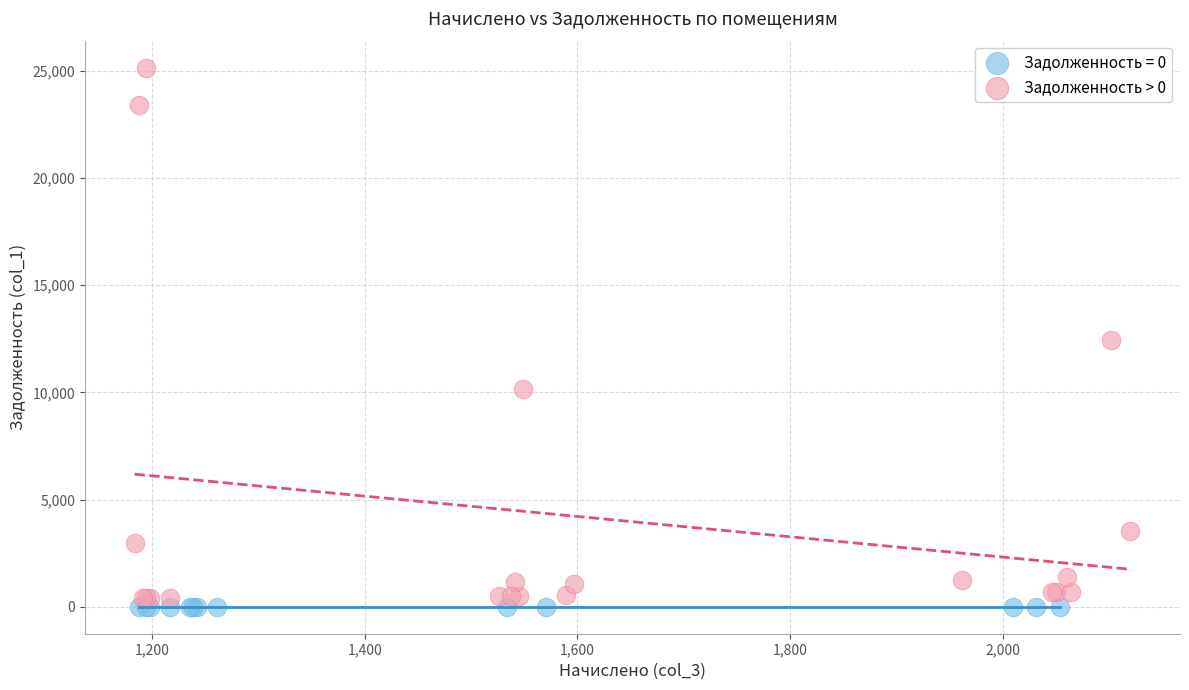

Which series reaches the maximum Y coordinate?

Задолженность > 0